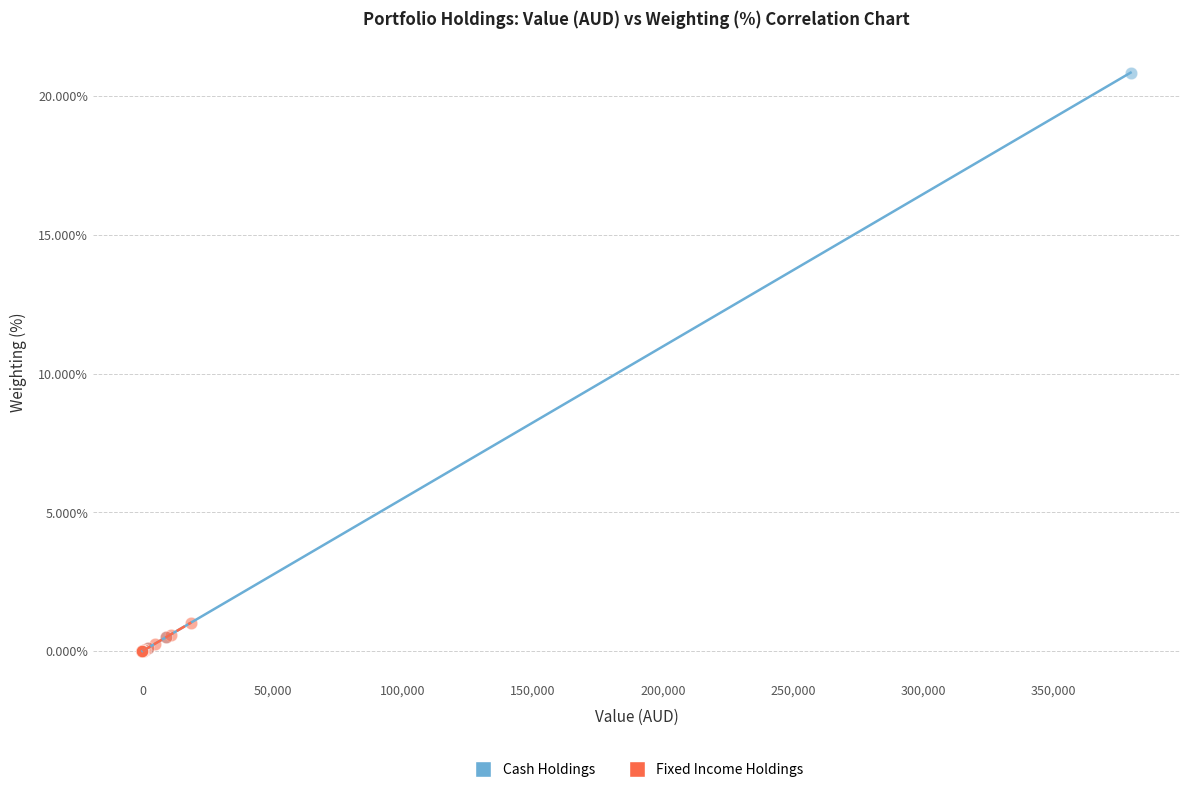

What are all the series names shown in the legend?

Cash Holdings, Fixed Income Holdings